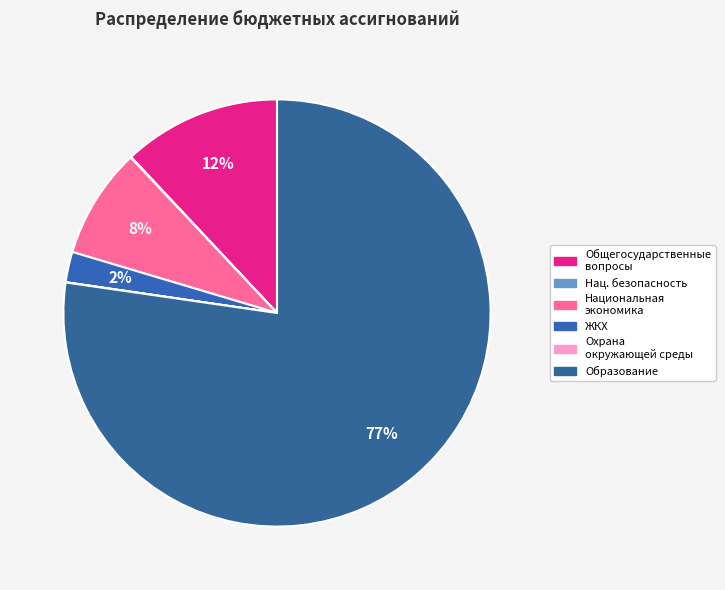

How many segments does this pie chart have?

6